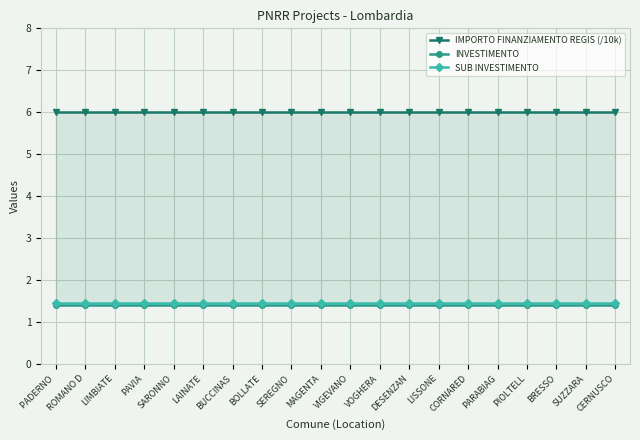

Is this an area chart (filled region under the line)?

No